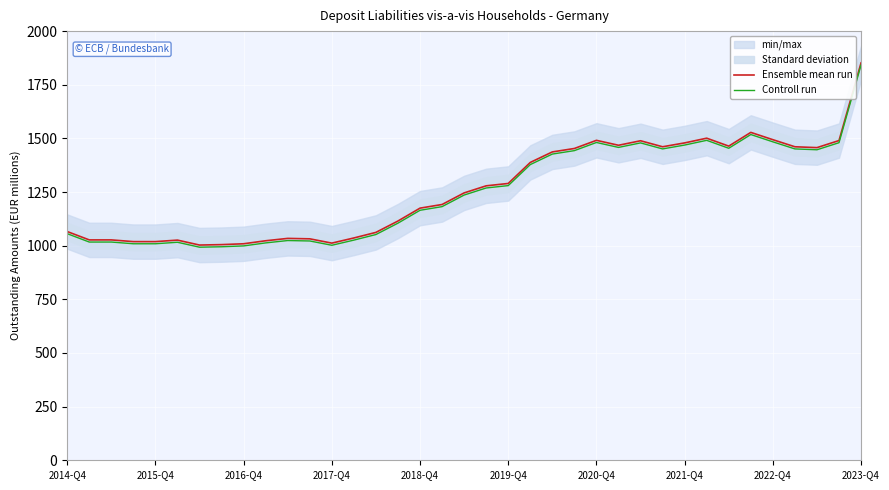

How many values in the Controll run series exceed 1236?

18